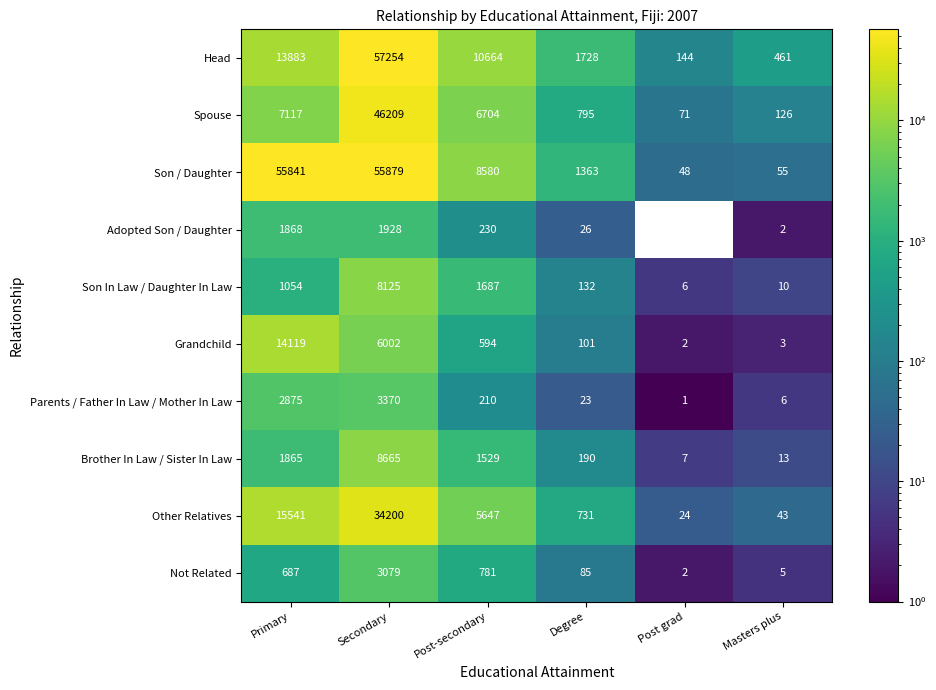

At which label does Head reach its minimum?

Post grad